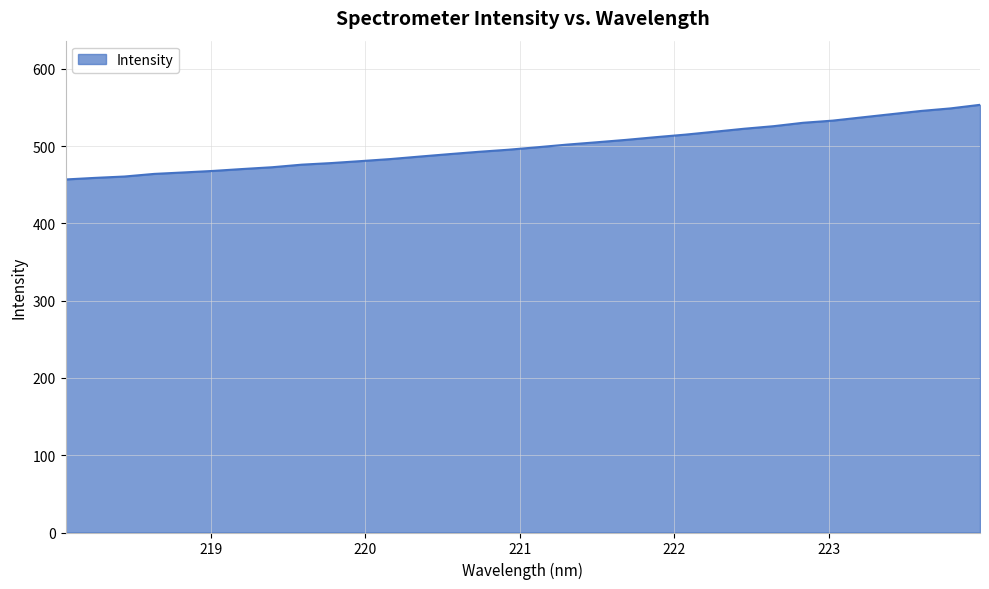

What is the maximum value shown in the chart?

553.4